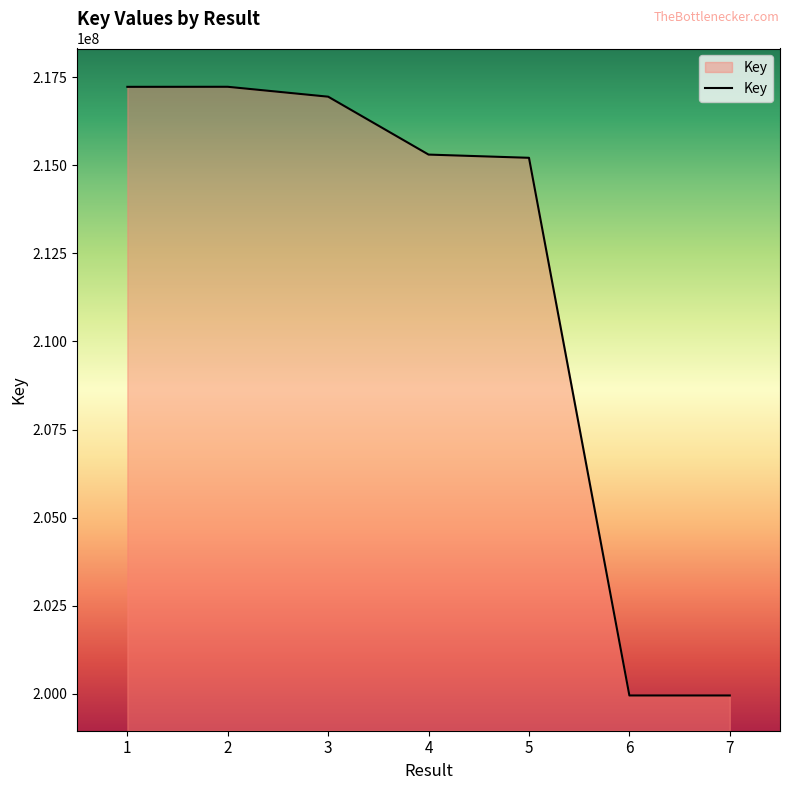

What is the difference between the maximum and minimum values?

17268123